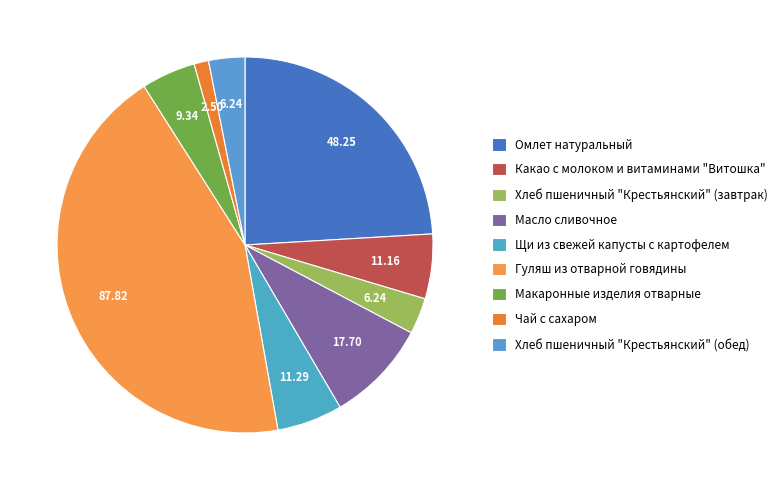

What portion of the pie excludes Макаронные изделия отварные?

95.3%